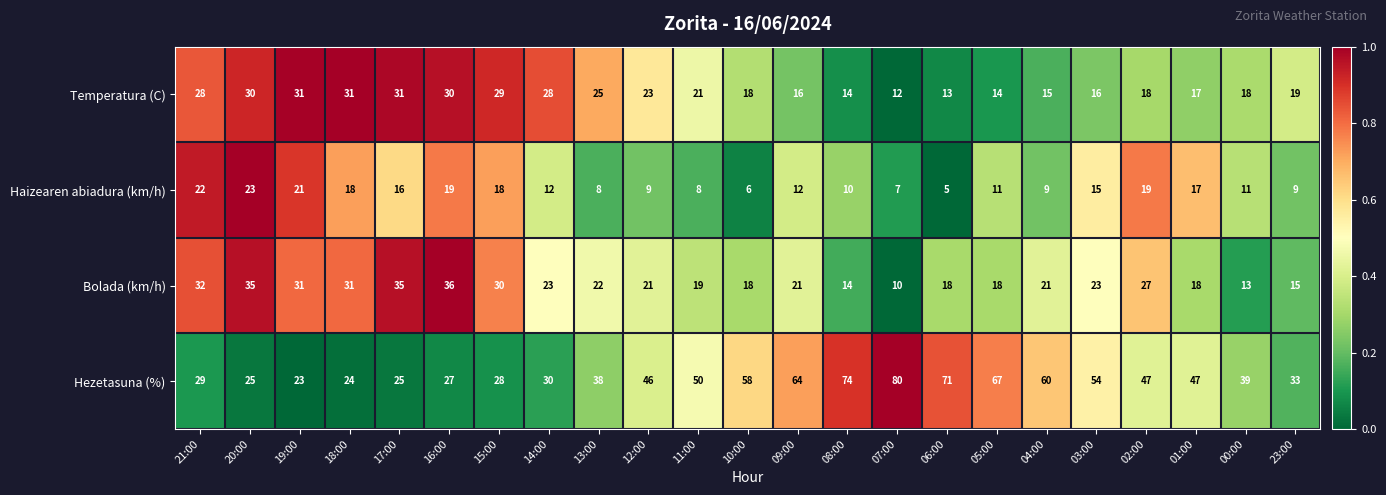

List the series in order of their peak value, lowest first.

Haizearen abiadura (km/h), Temperatura (C), Bolada (km/h), Hezetasuna (%)